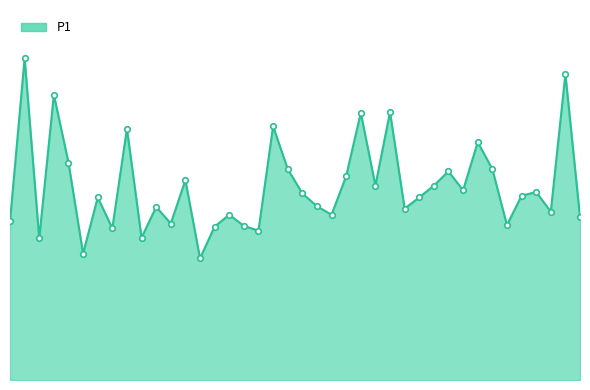

What is the difference between the values at 11 and 29?

1.6